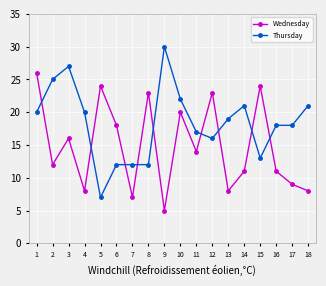

Is the value of Wednesday at 13 greater than the value of Thursday at 14?

No